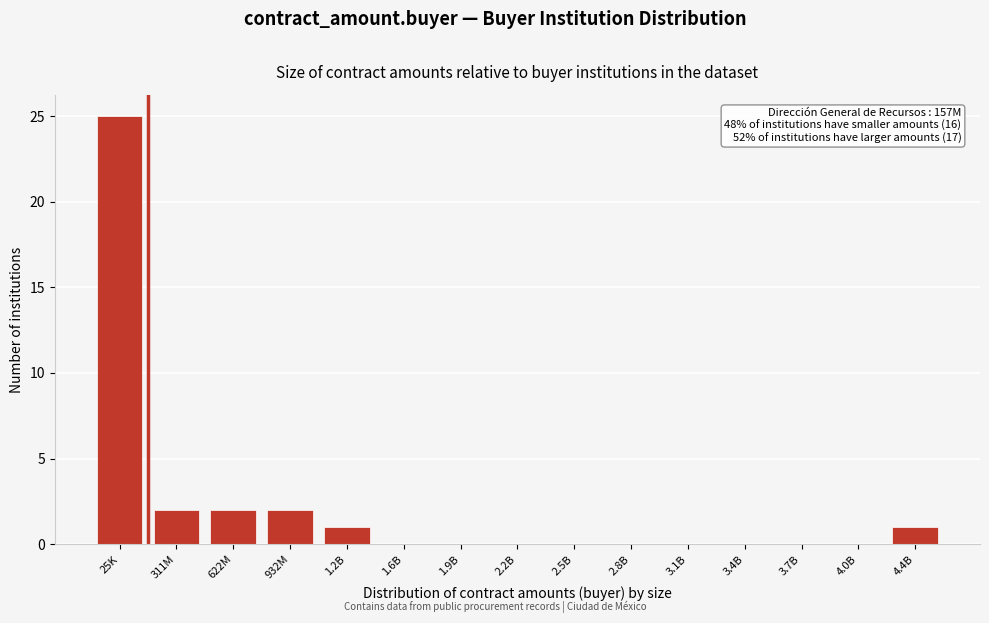

Reading left to right, list all the values displayed in this chart.

25K=25	311M=2	622M=2	932M=2	1.2B=1	1.6B=0	1.9B=0	2.2B=0	2.5B=0	2.8B=0	3.1B=0	3.4B=0	3.7B=0	4.0B=0	4.4B=1